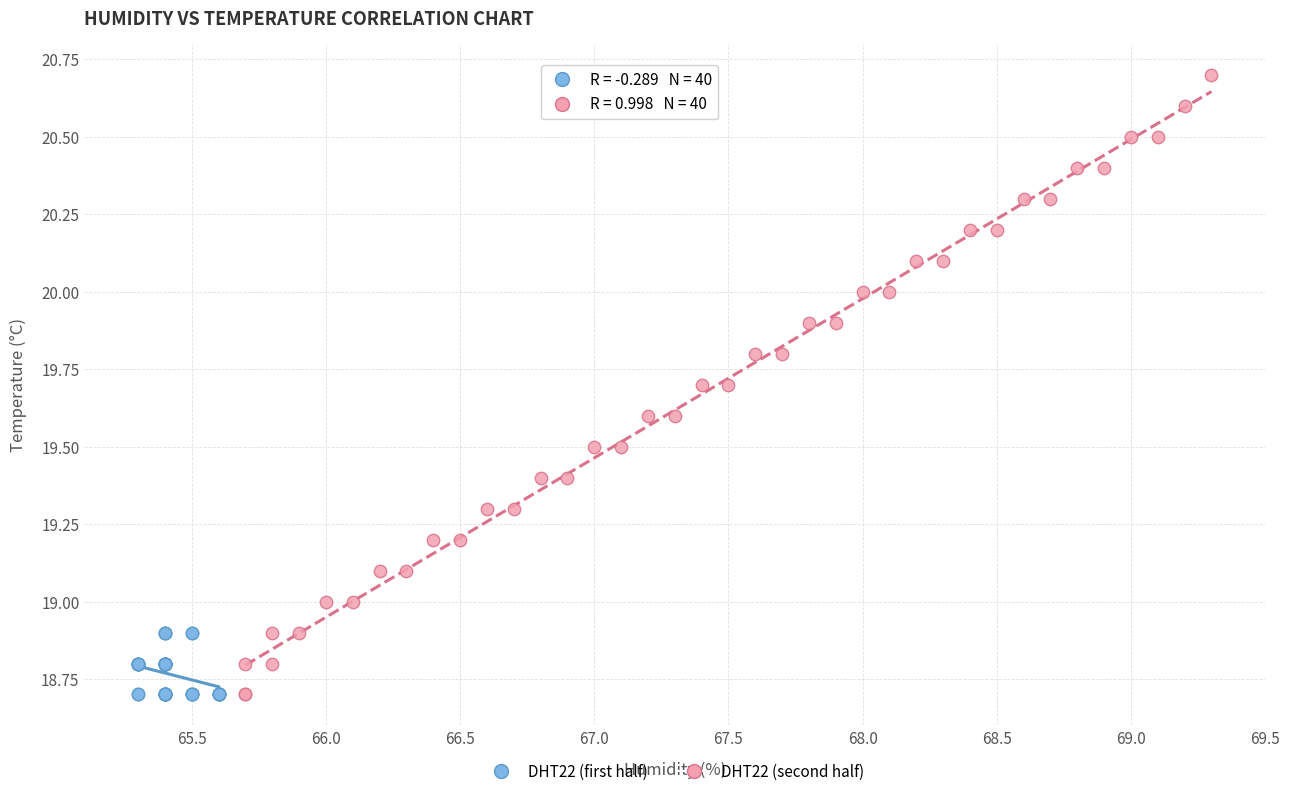

Which series contains the highest Y value?

DHT22 (second half)